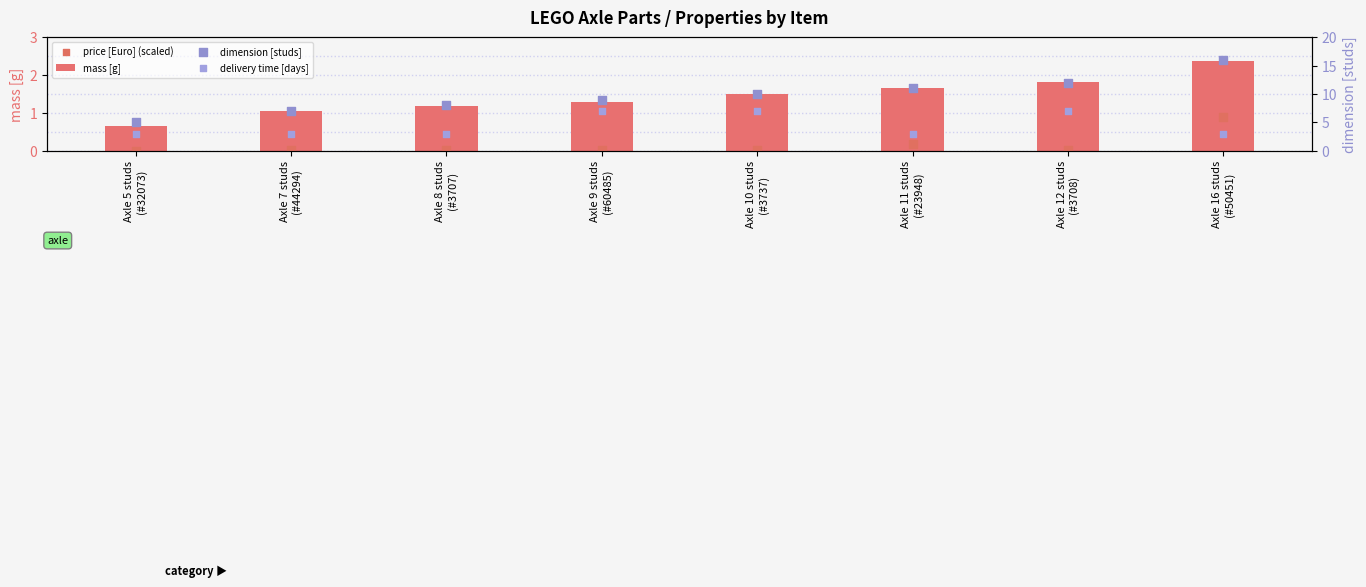

What are all the series names shown in the legend?

mass [g], price [Euro] (scaled), dimension [studs], delivery time [days]